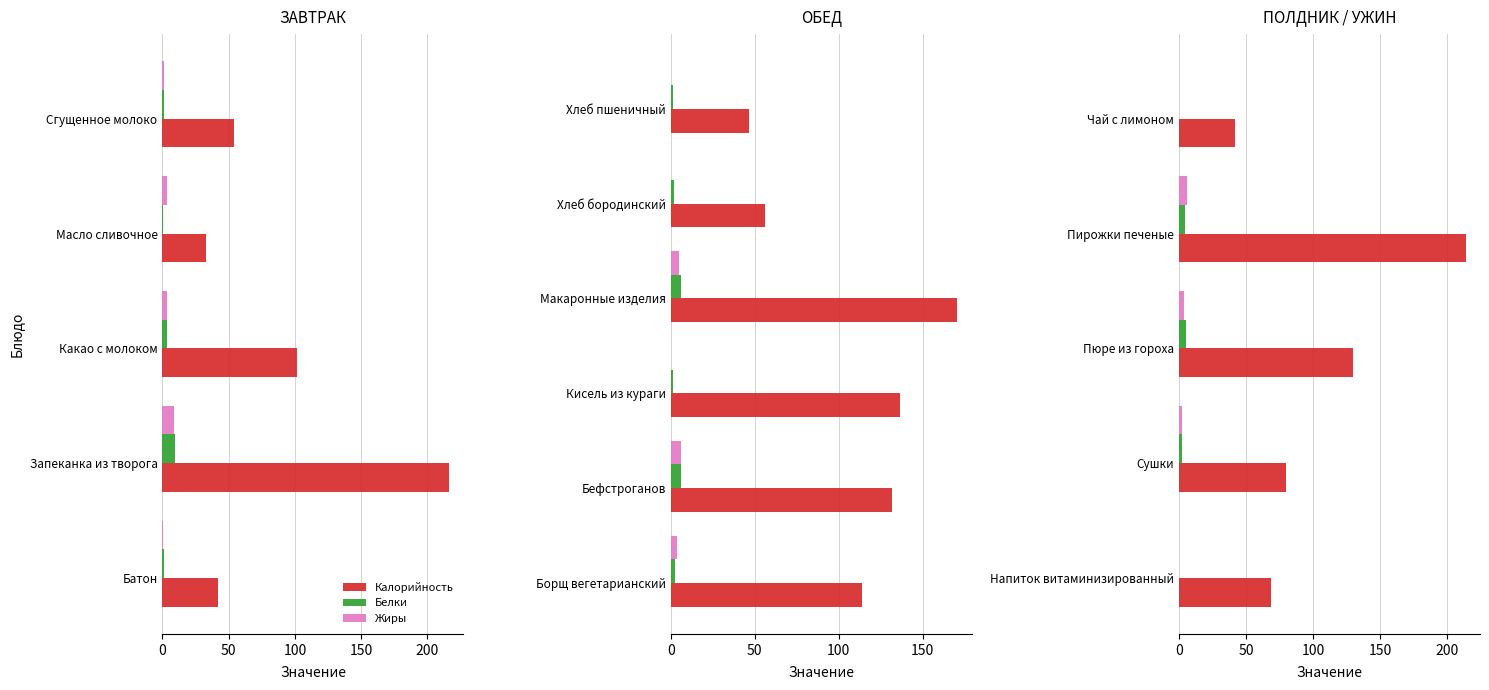

Rank the series at Пирожки печеные from lowest to highest value.

Белки, Жиры, Калорийность